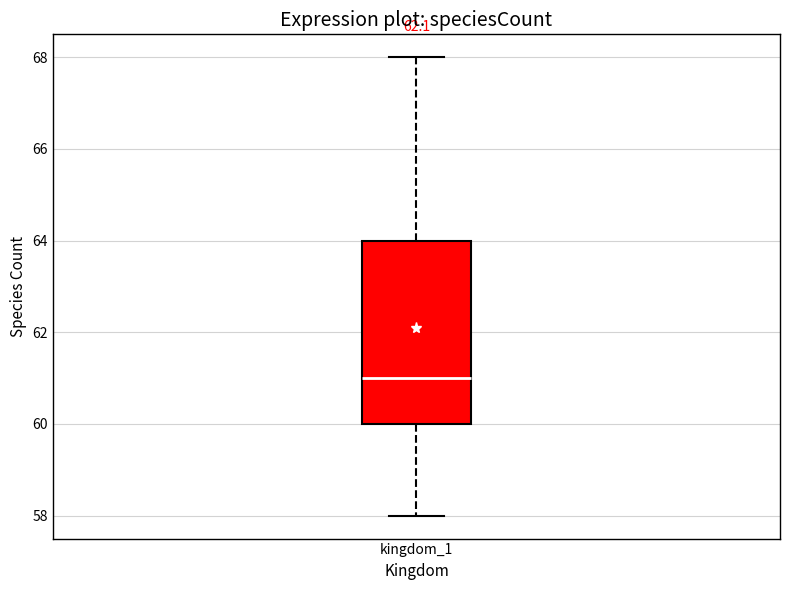

Where does the median line of the box for kingdom_1 sit on the y-axis? The values are not printed on the chart, so give them approximately, as read against the axis.

61